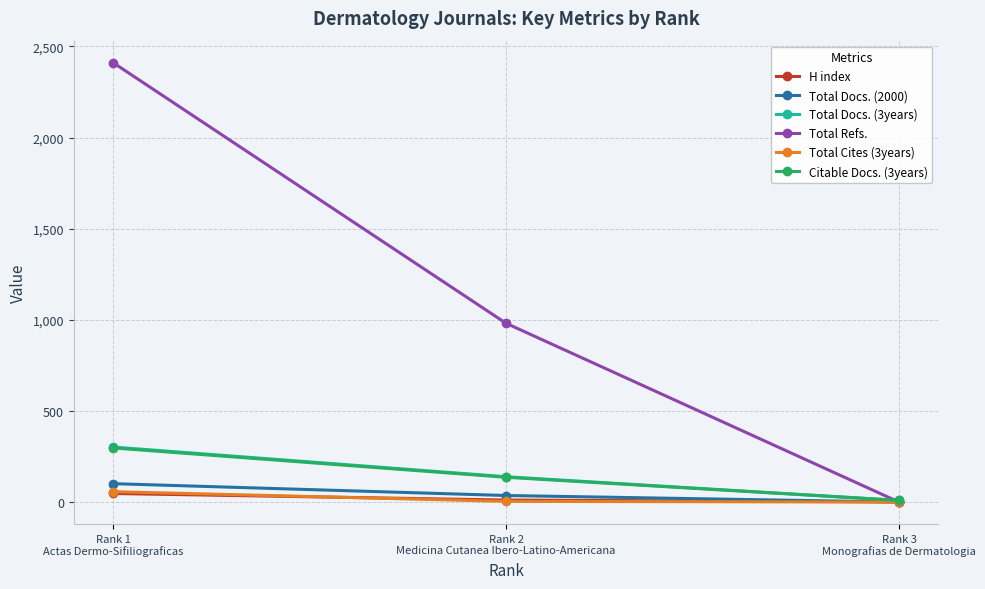

How many values in the H index series are below 11?

1